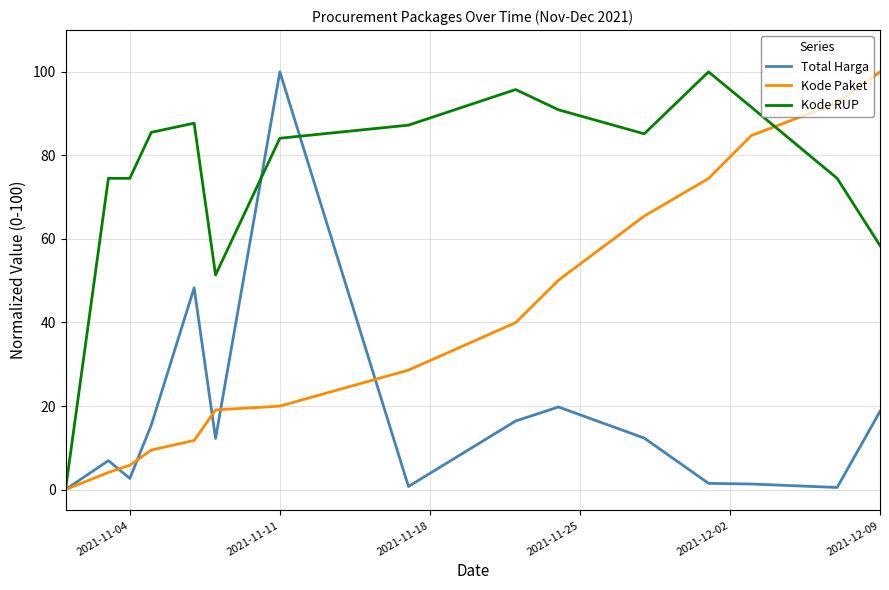

Rank the series by their average value, from lowest to highest.

Total Harga, Kode Paket, Kode RUP